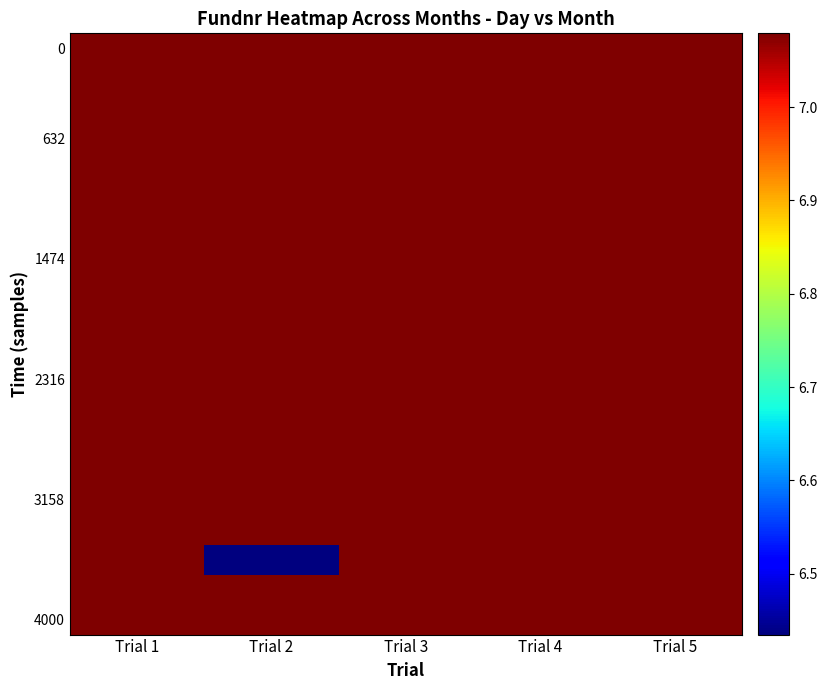

What is the total value across all series at Trial 5?

141.6